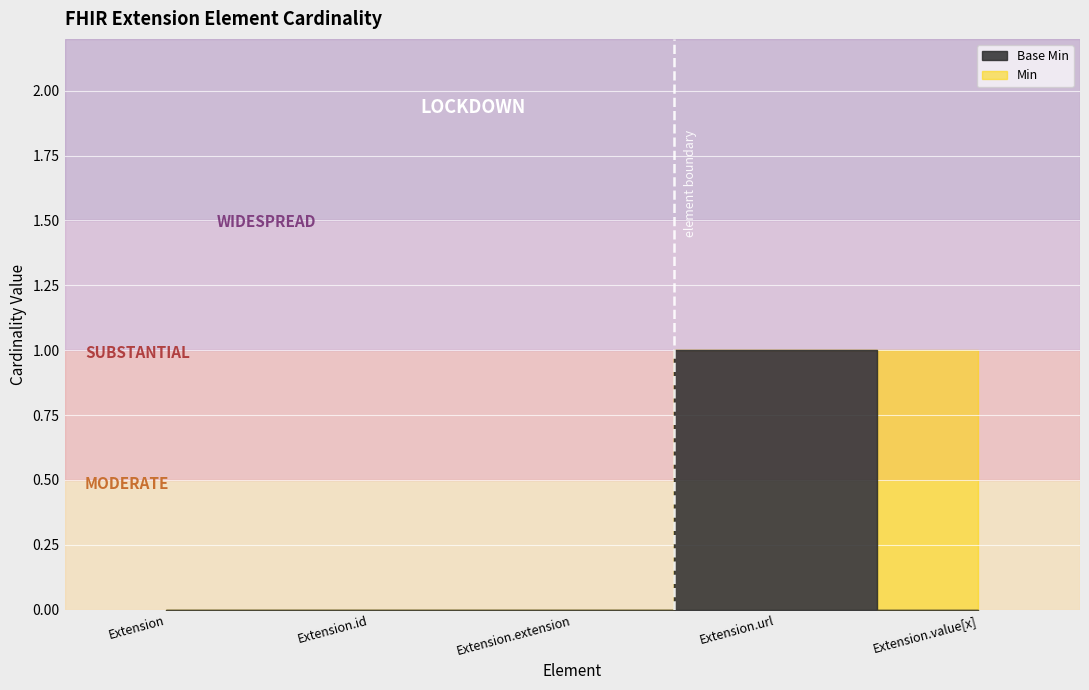

What is the sum of all Min values?

2